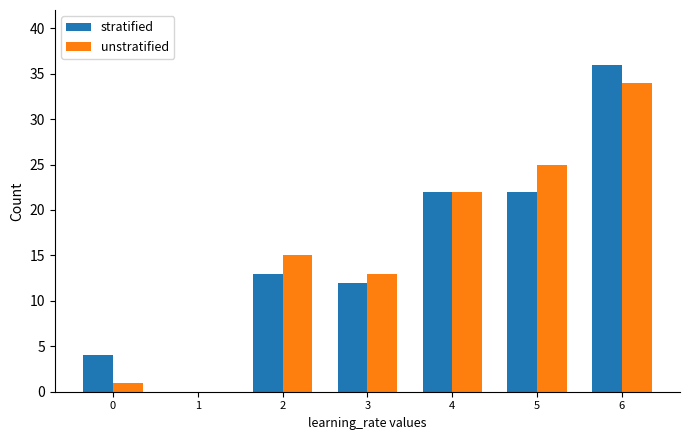

Read the unstratified value at 3, to the nearest 5.

15